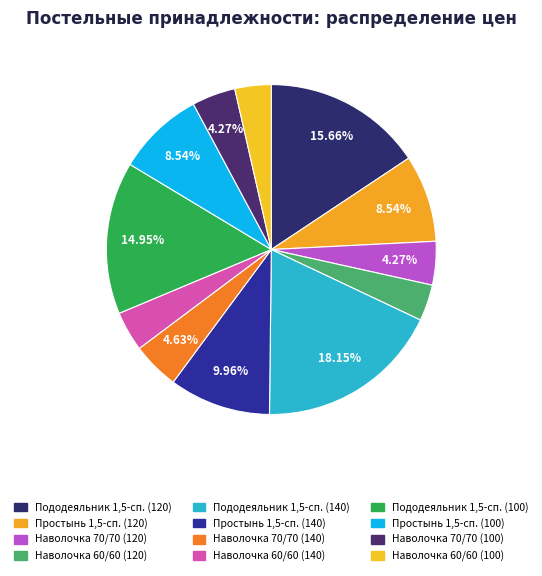

To the nearest percent, what is the average slice percentage?

8%